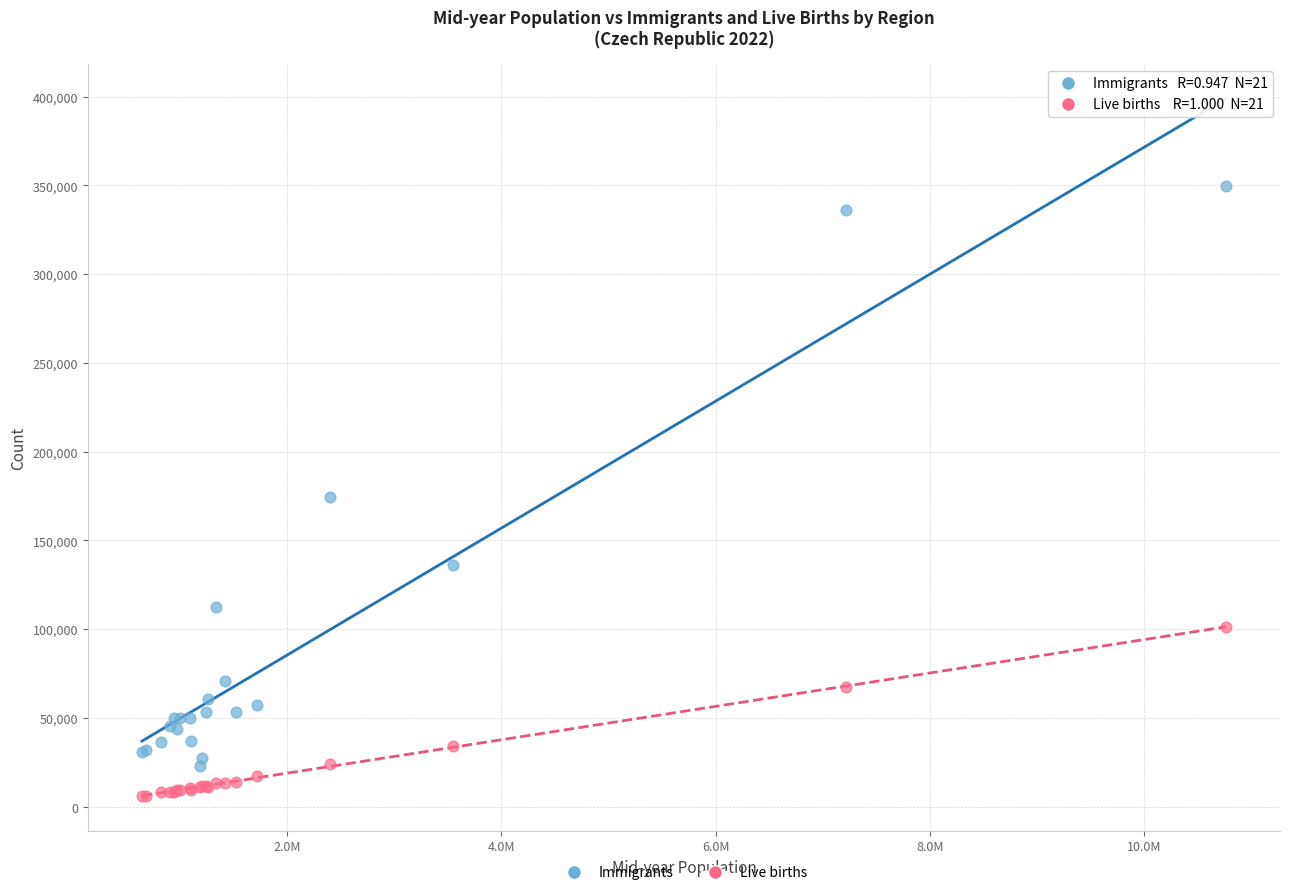

What is the X range (max minus min) for the scatter plot?

10110967